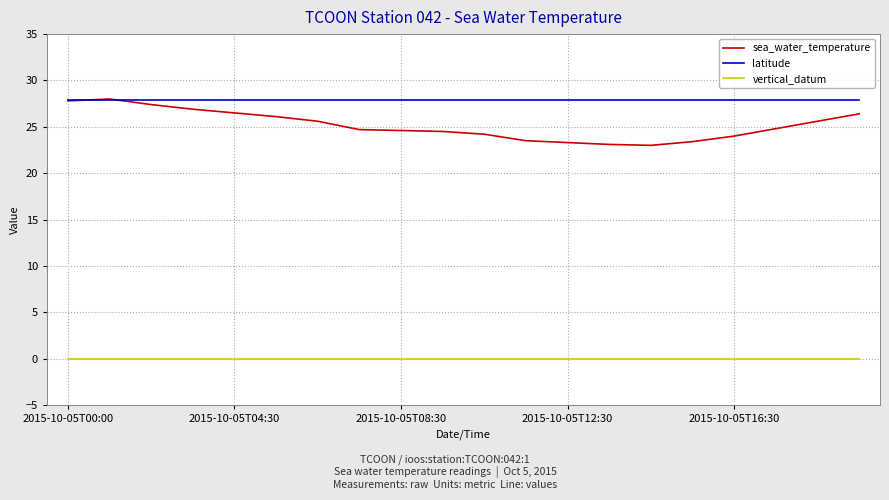

Which series has the largest range (max minus min)?

sea_water_temperature